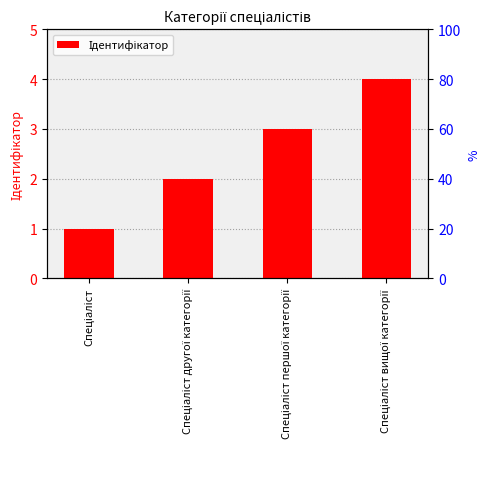

Between Спеціаліст другої категорії and Спеціаліст першої категорії, which is larger?

Спеціаліст першої категорії